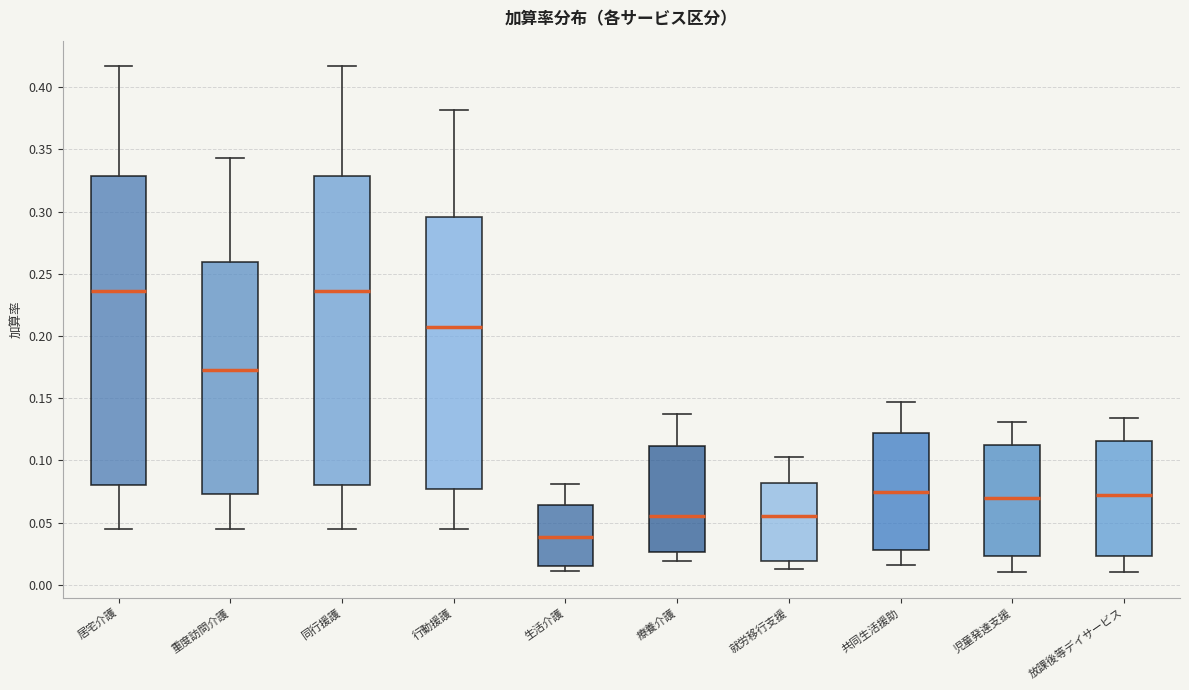

Reading left to right, transcribe this box plot: for each box, give where its median line is, the range the box spans, and where its two whiskers end, as read against the y-axis. The values are not printed on the chart, so give them approximately, as read against the axis.

居宅介護: median 0.235, box 0.080 to 0.330, whiskers 0.045 to 0.415
重度訪問介護: median 0.175, box 0.075 to 0.260, whiskers 0.045 to 0.345
同行援護: median 0.235, box 0.080 to 0.330, whiskers 0.045 to 0.415
行動援護: median 0.205, box 0.075 to 0.295, whiskers 0.045 to 0.380
生活介護: median 0.040, box 0.015 to 0.065, whiskers 0.010 to 0.080
療養介護: median 0.055, box 0.025 to 0.110, whiskers 0.020 to 0.135
就労移行支援: median 0.055, box 0.020 to 0.080, whiskers 0.015 to 0.105
共同生活援助: median 0.075, box 0.030 to 0.120, whiskers 0.015 to 0.145
児童発達支援: median 0.070, box 0.025 to 0.115, whiskers 0.010 to 0.130
放課後等デイサービス: median 0.075, box 0.025 to 0.115, whiskers 0.010 to 0.135